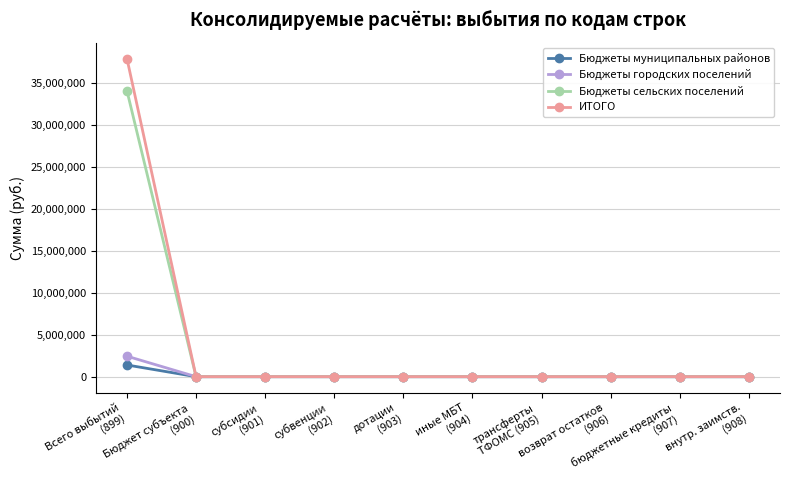

Reading left to right, transcribe all the data shown in this chart.

Бюджеты муниципальных районов: 1396815.3	0.0	0.0	0.0	0.0	0.0	0.0	0.0	0.0	0.0
Бюджеты городских поселений: 2446255.1	0.0	0.0	0.0	0.0	0.0	0.0	0.0	0.0	0.0
Бюджеты сельских поселений: 34116401.0	0.0	0.0	0.0	0.0	0.0	0.0	0.0	0.0	0.0
ИТОГО: 37959471.4	0.0	0.0	0.0	0.0	0.0	0.0	0.0	0.0	0.0